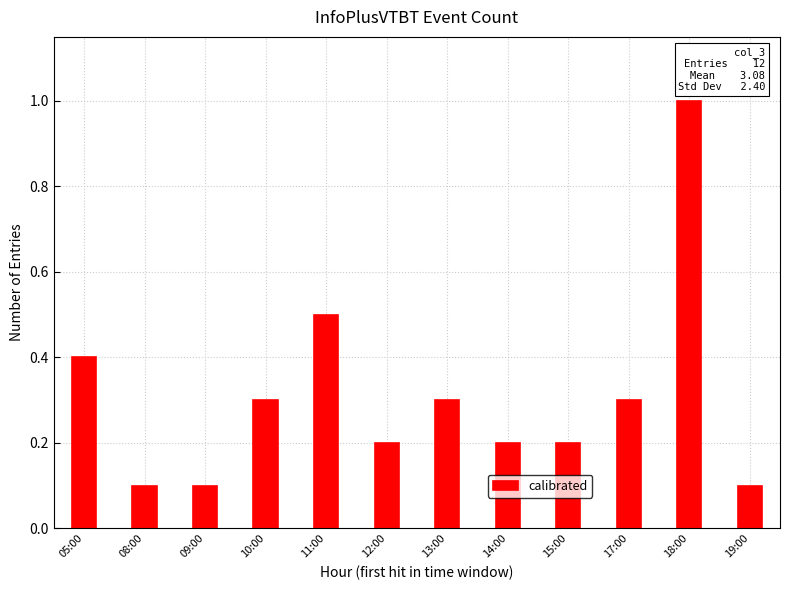

The chart shows a value of 0.3 at 17:00. True or false?

True